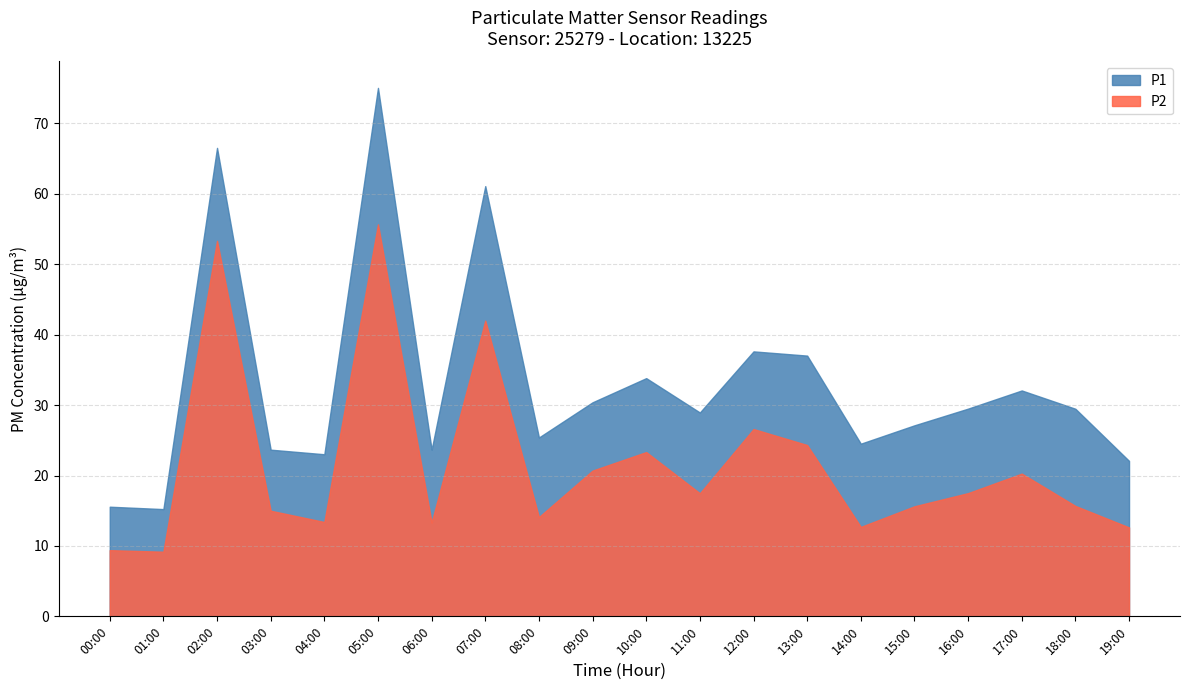

List the series in order of their overall mean, highest first.

P1, P2